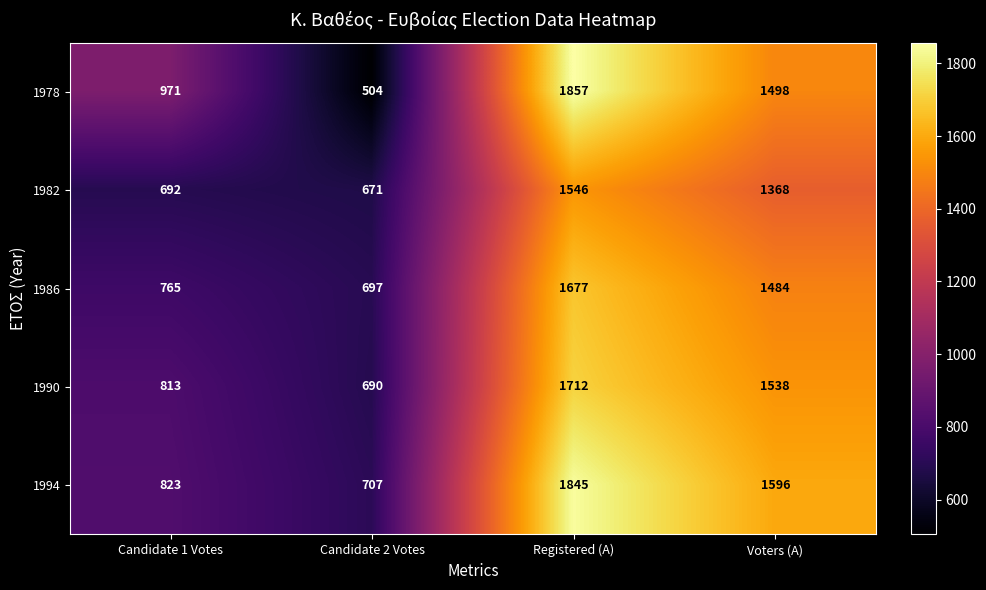

Which category has the highest value across all series?

Registered (A)